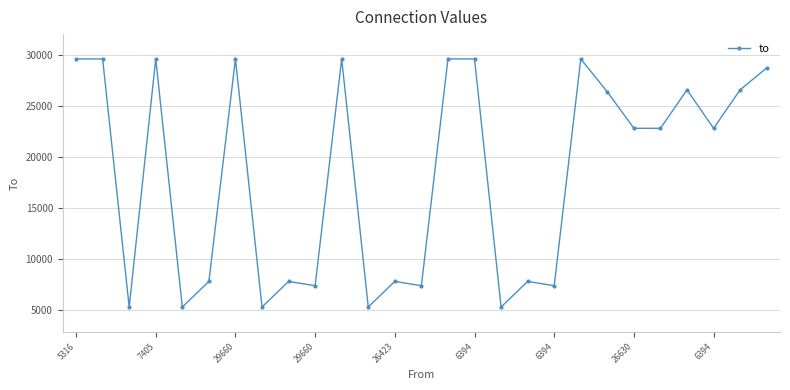

How many series are shown in this chart?

1